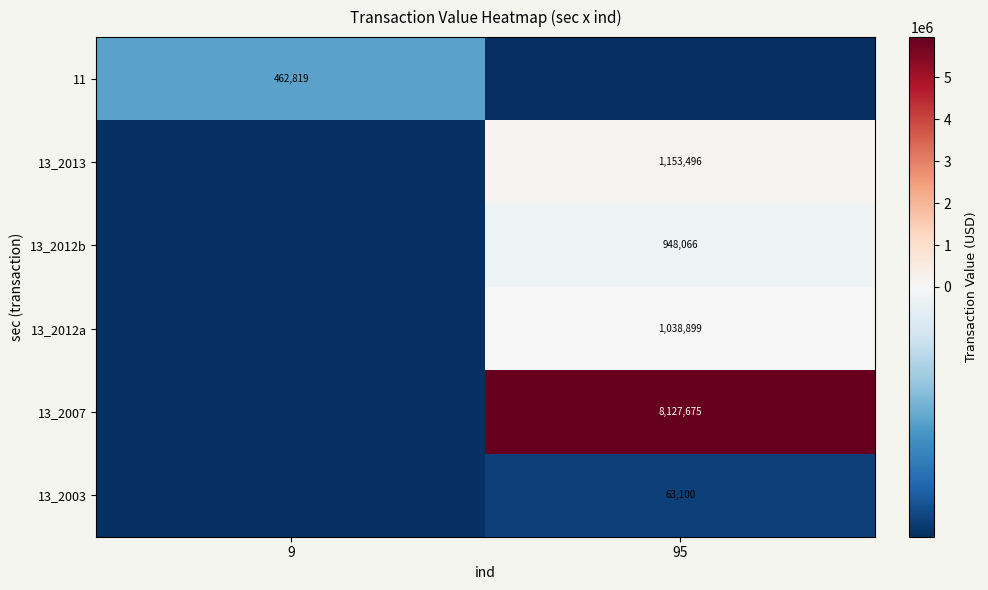

The value of 13_2013 at 95 is 704171.2. True or false?

False